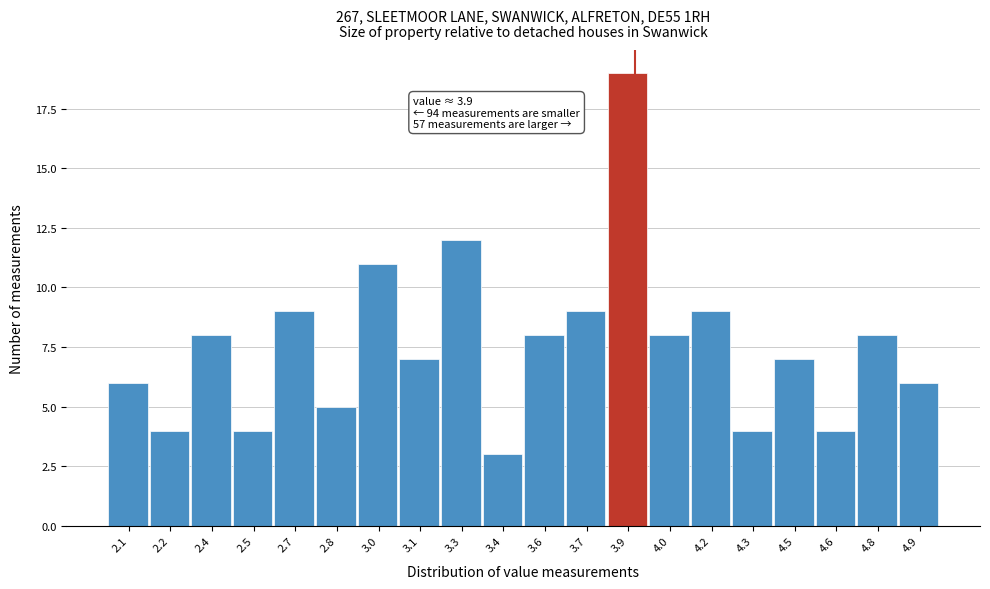

Which range on the x-axis has the tallest bar?

3.80 to 3.95